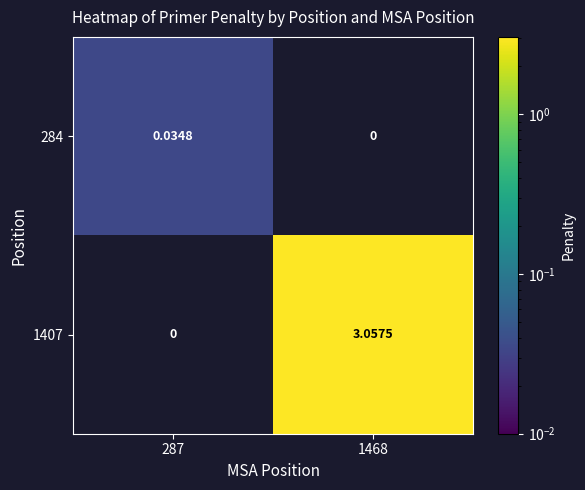

How many data points does each series have?

2